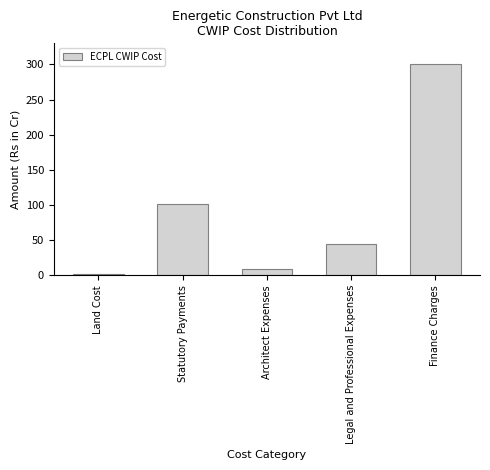

Reading right to left, list all the values displayed in this chart.

299.9	44.0	9.1	101.3	2.2